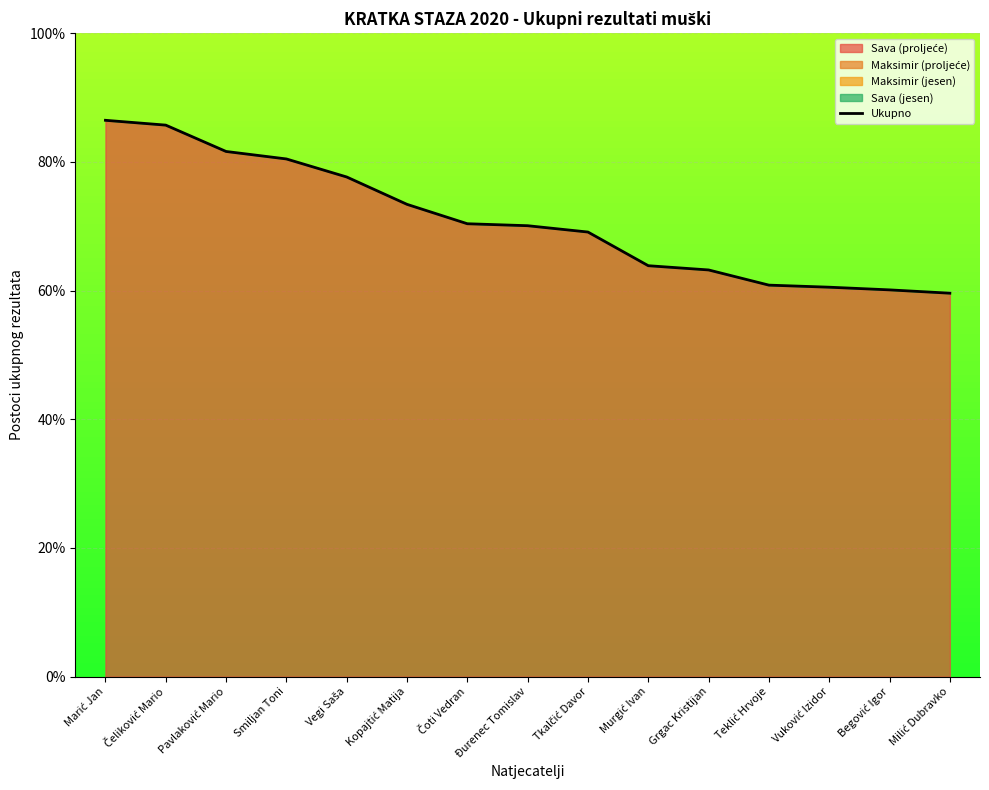

Which label corresponds to the smallest value in the chart?

Milić Dubravko